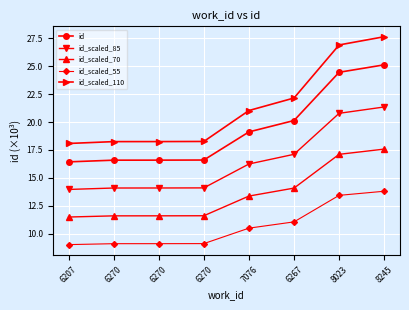

List the series in order of their peak value, highest first.

id_scaled_110, id, id_scaled_85, id_scaled_70, id_scaled_55